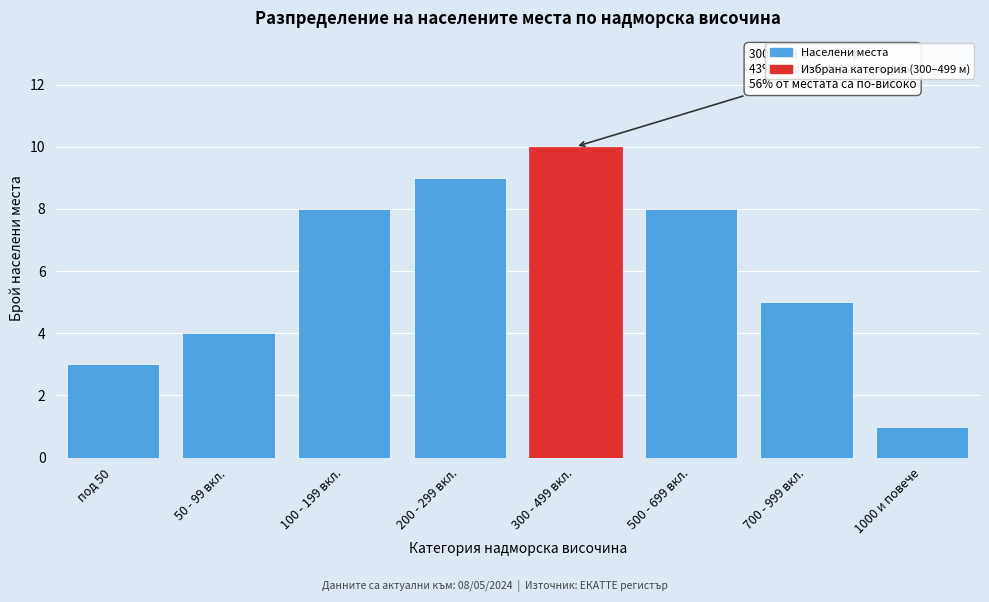

Reading left to right, transcribe all the data shown in this chart.

под 50=3	50 - 99 вкл.=4	100 - 199 вкл.=8	200 - 299 вкл.=9	300 - 499 вкл.=10	500 - 699 вкл.=8	700 - 999 вкл.=5	1000 и повече=1